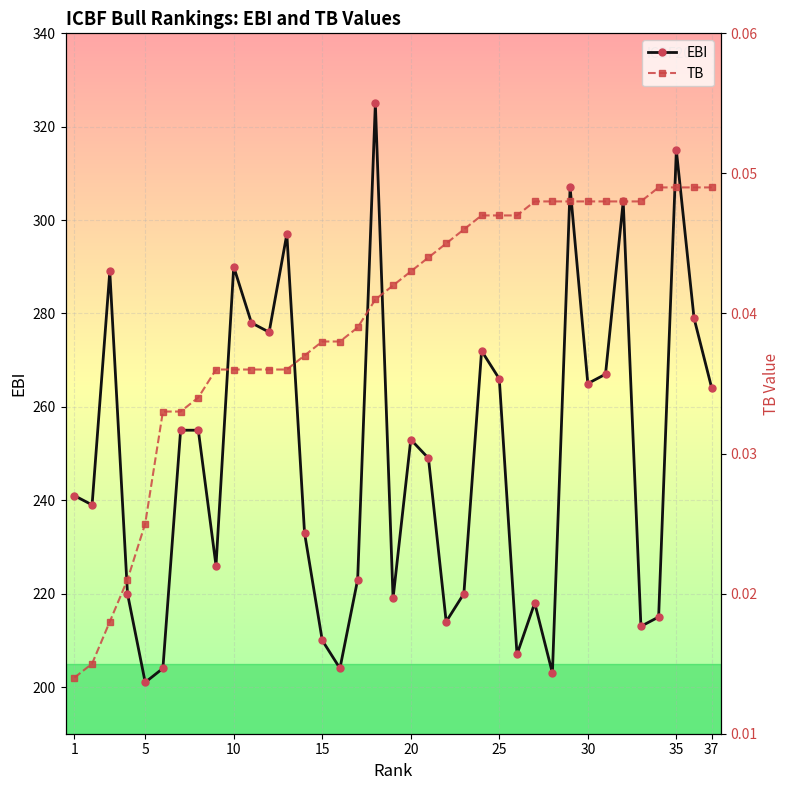

Count the number of categories in the chart.

37